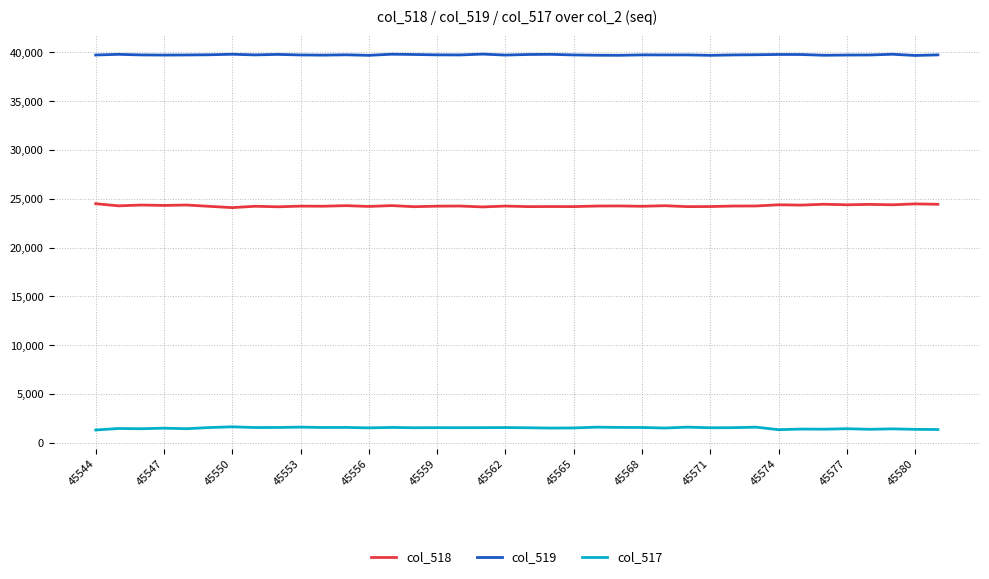

What is the smallest value displayed?

1312